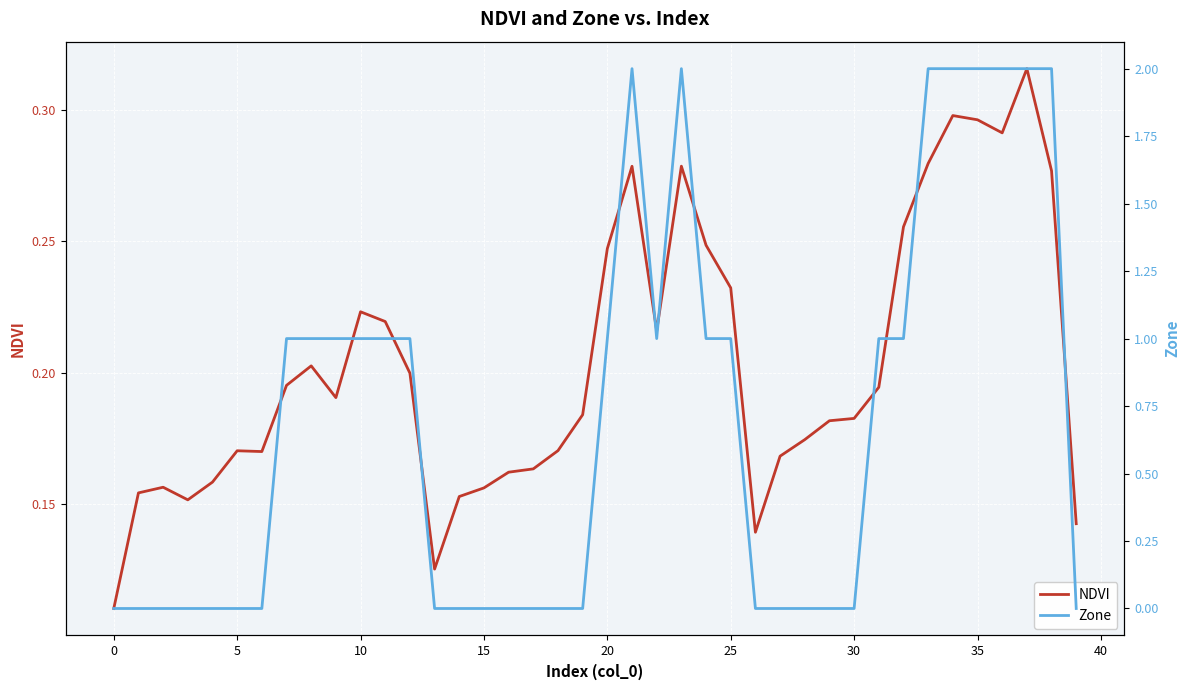

Which series changed the most between 27 and 38?

Zone